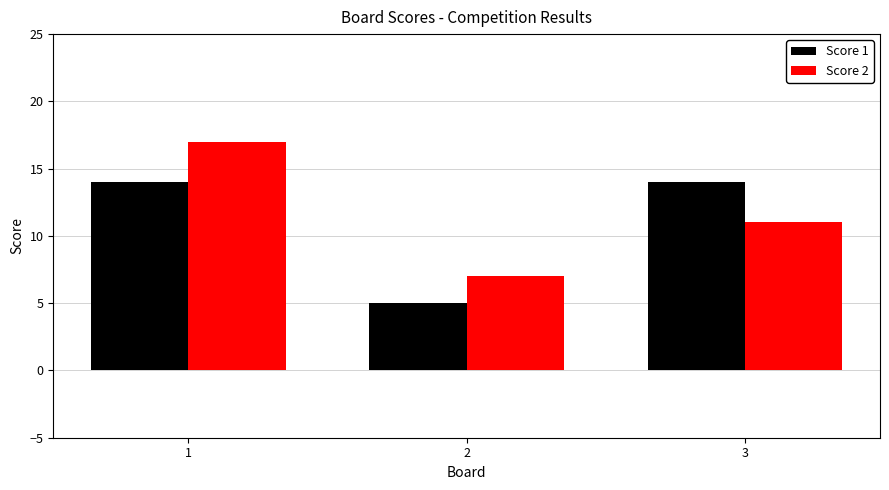

Between 1 and 2, which series saw the biggest shift?

Score 2